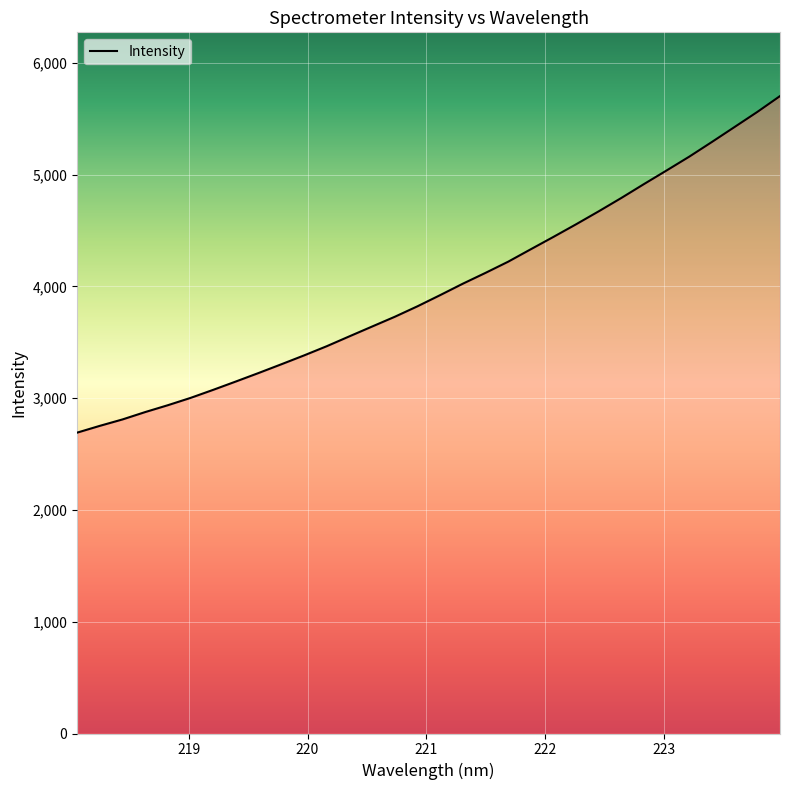

True or false: there are more than 2 points higher than both neighbors.

False